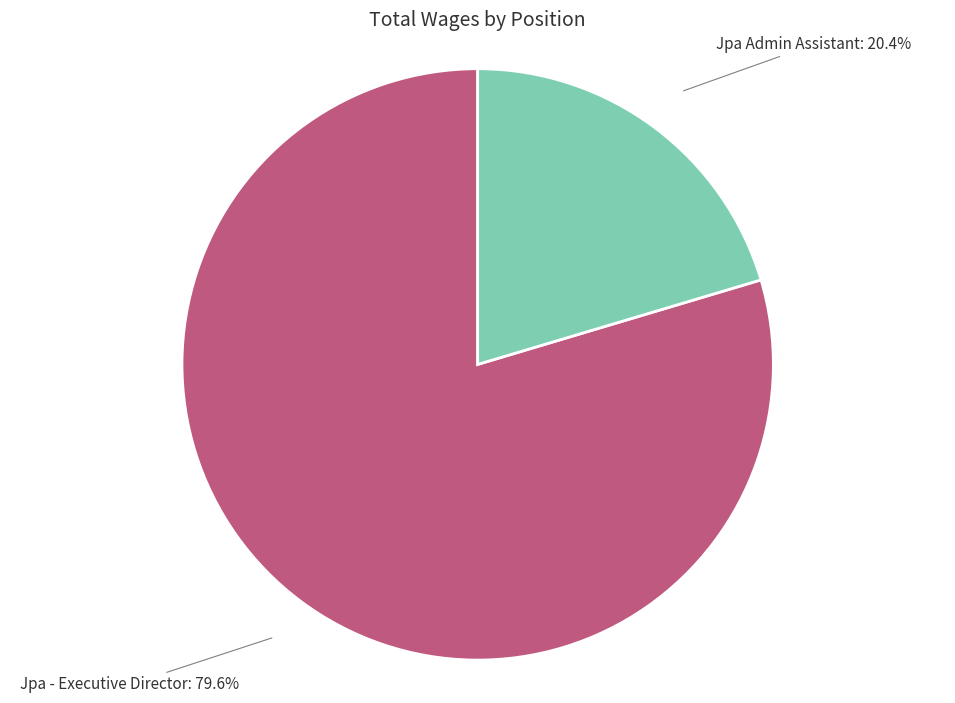

Which category has the biggest portion of the pie?

Jpa - Executive Director